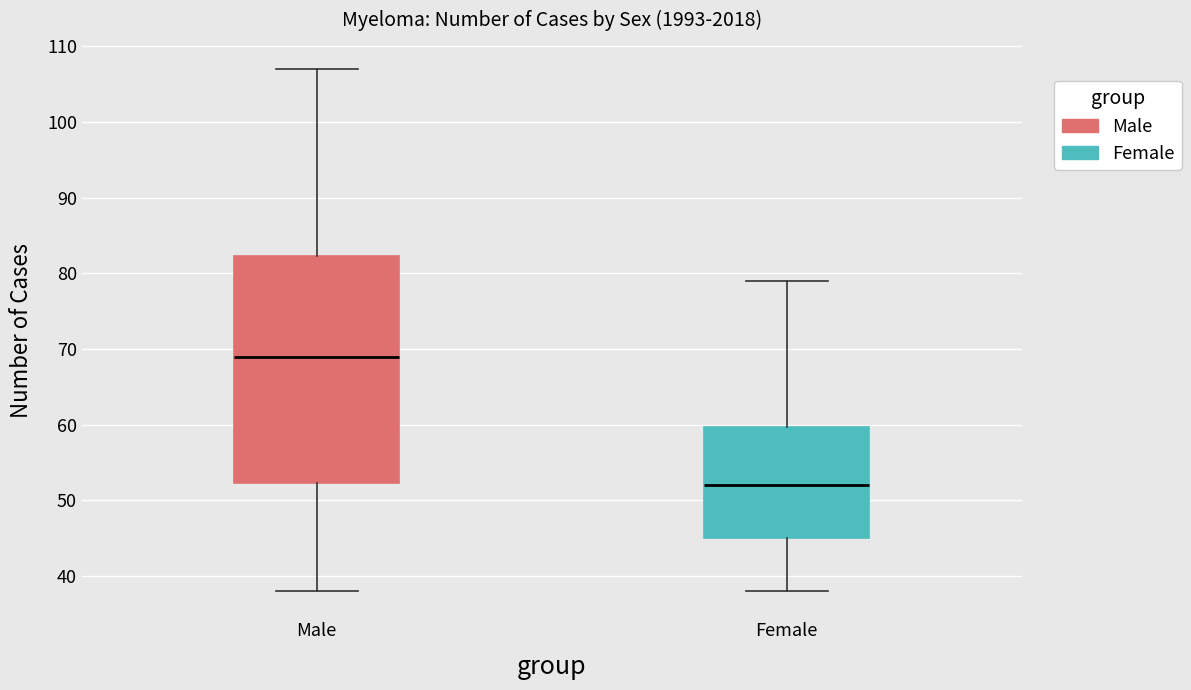

Comparing the boxes themselves (not the whiskers), which one is the tallest?

Male